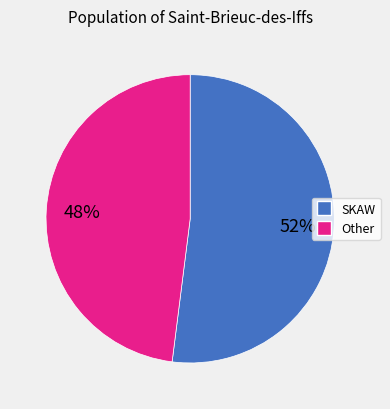

To the nearest percent, what percentage of the pie is SKAW?

52%